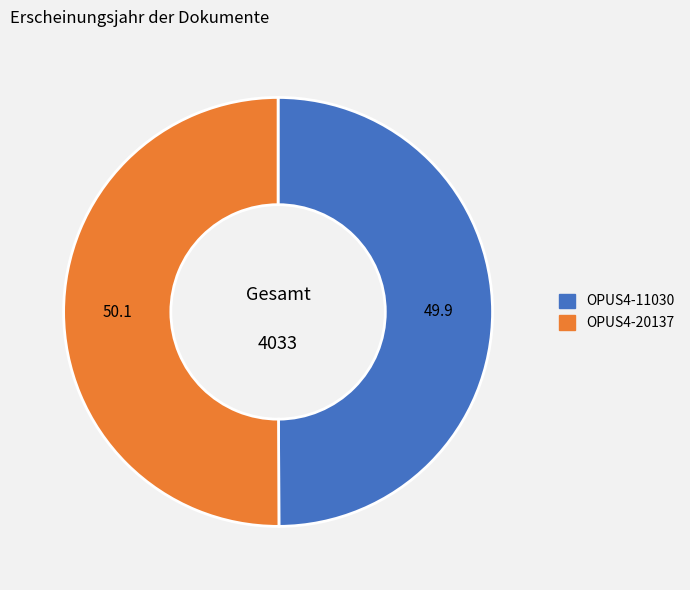

How many segments does this pie chart have?

2